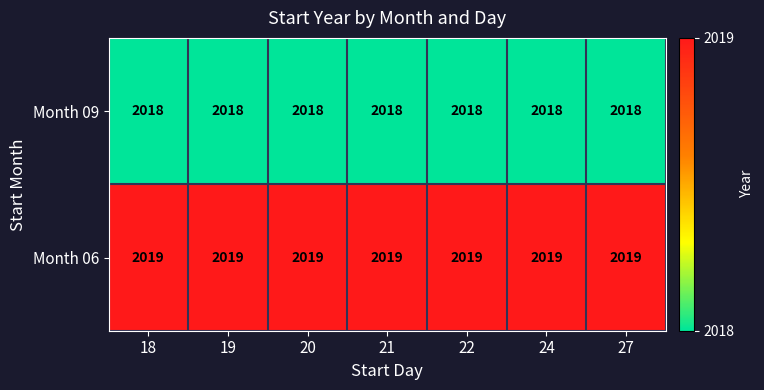

Which series has the largest total across all categories?

Month 06